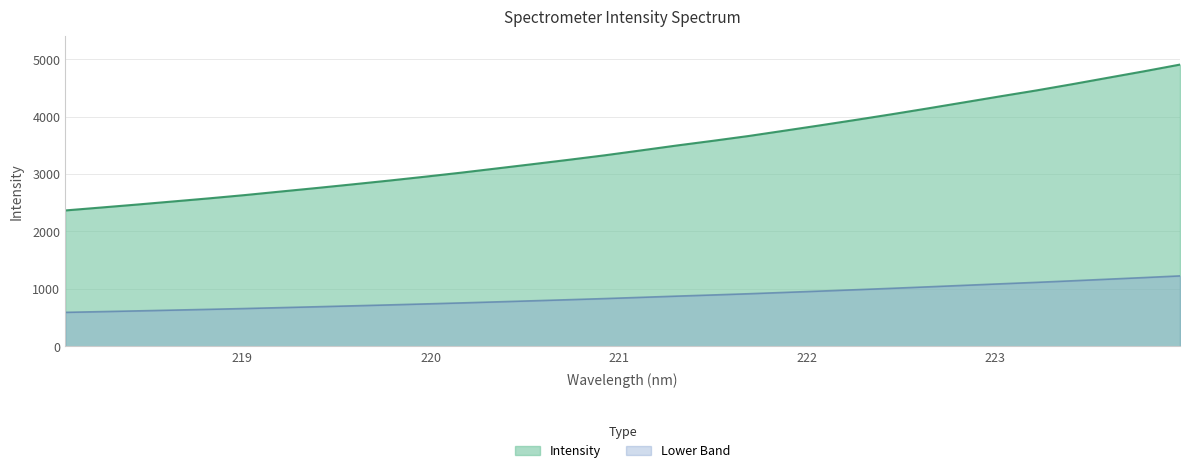

At which label is the value closest to 3635?

221.6902